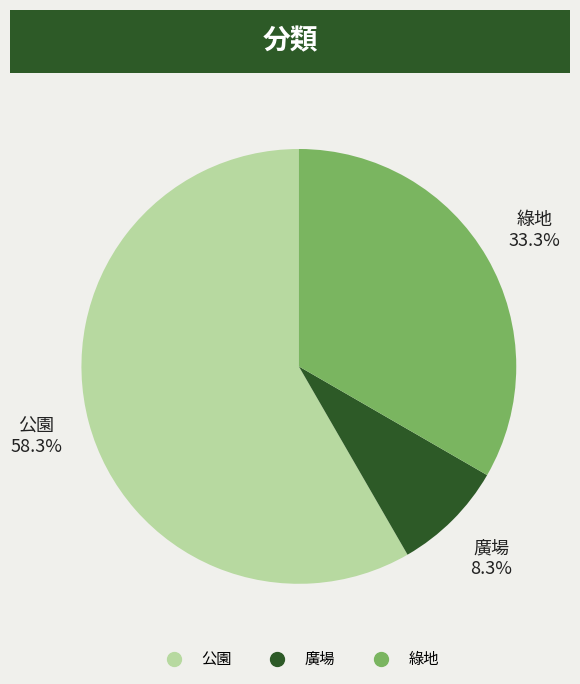

The 公園 slice represents 48% of the pie. True or false?

False